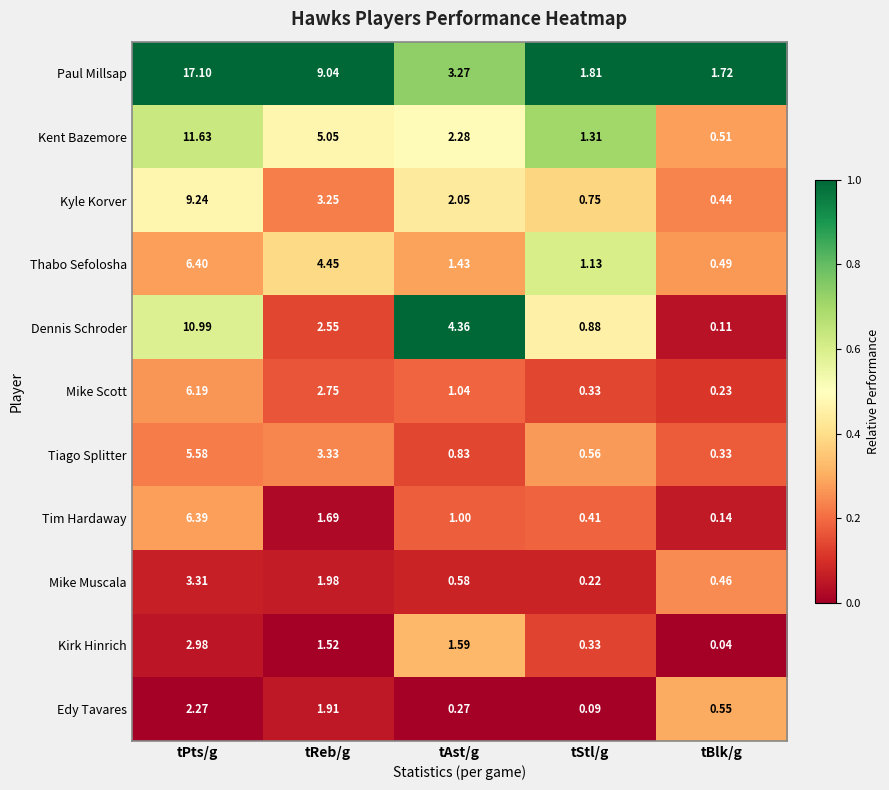

Which series has the largest total across all categories?

Paul Millsap